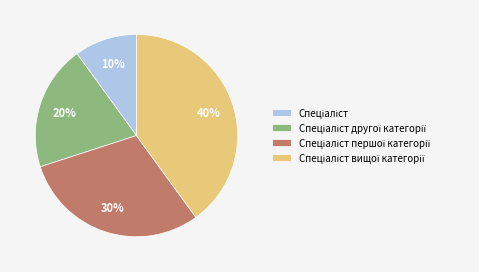

Does any single category account for the majority?

No